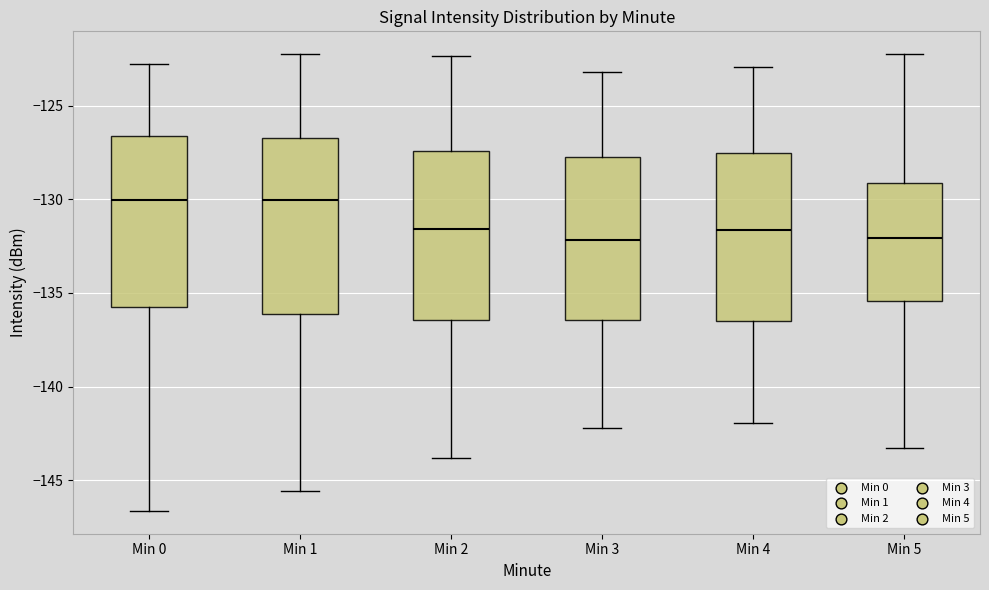

Reading left to right, read every box against the y-axis: the position of its median line, the range the box covers, and the ends of its whiskers. The values are not printed on the chart, so give them approximately, as read against the axis.

Min 0: median -130.0, box -136.0 to -126.5, whiskers -146.5 to -123.0
Min 1: median -130.0, box -136.0 to -126.5, whiskers -145.5 to -122.5
Min 2: median -131.5, box -136.5 to -127.5, whiskers -144.0 to -122.5
Min 3: median -132.0, box -136.5 to -128.0, whiskers -142.0 to -123.0
Min 4: median -131.5, box -136.5 to -127.5, whiskers -142.0 to -123.0
Min 5: median -132.0, box -135.5 to -129.0, whiskers -143.5 to -122.5